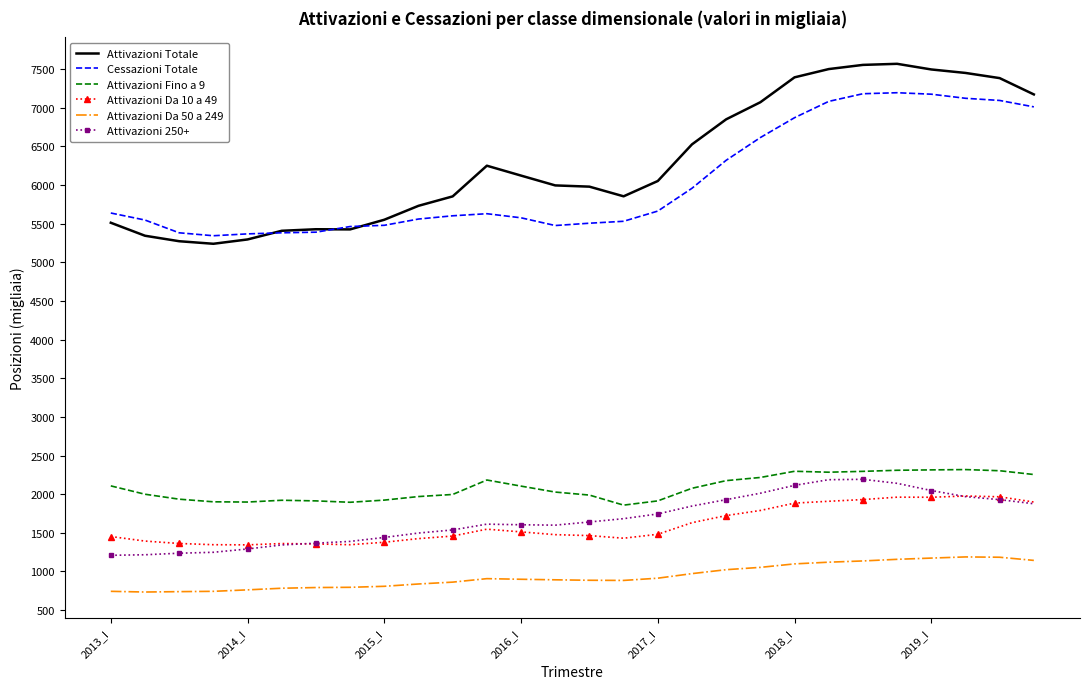

Which series has the widest spread of values?

Attivazioni Totale